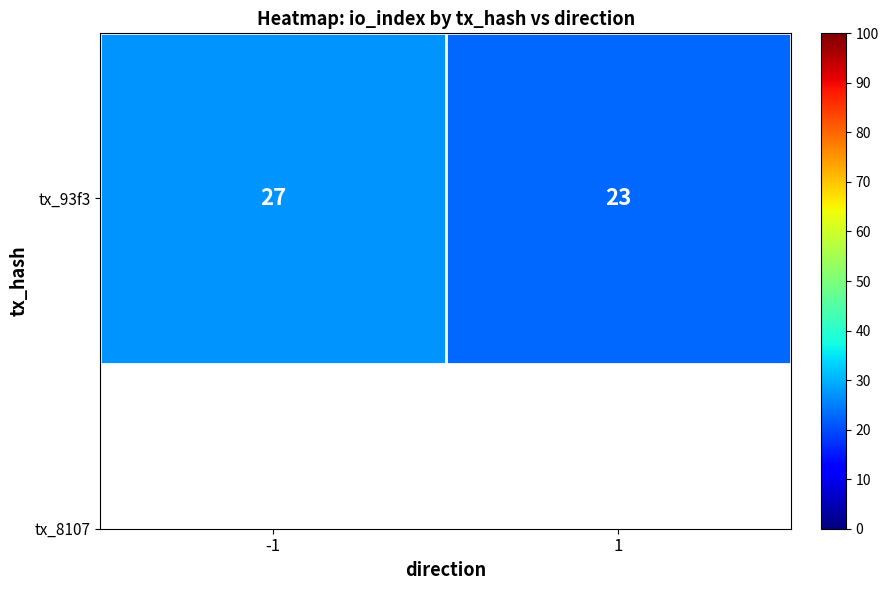

Which category has the highest value across all series?

-1